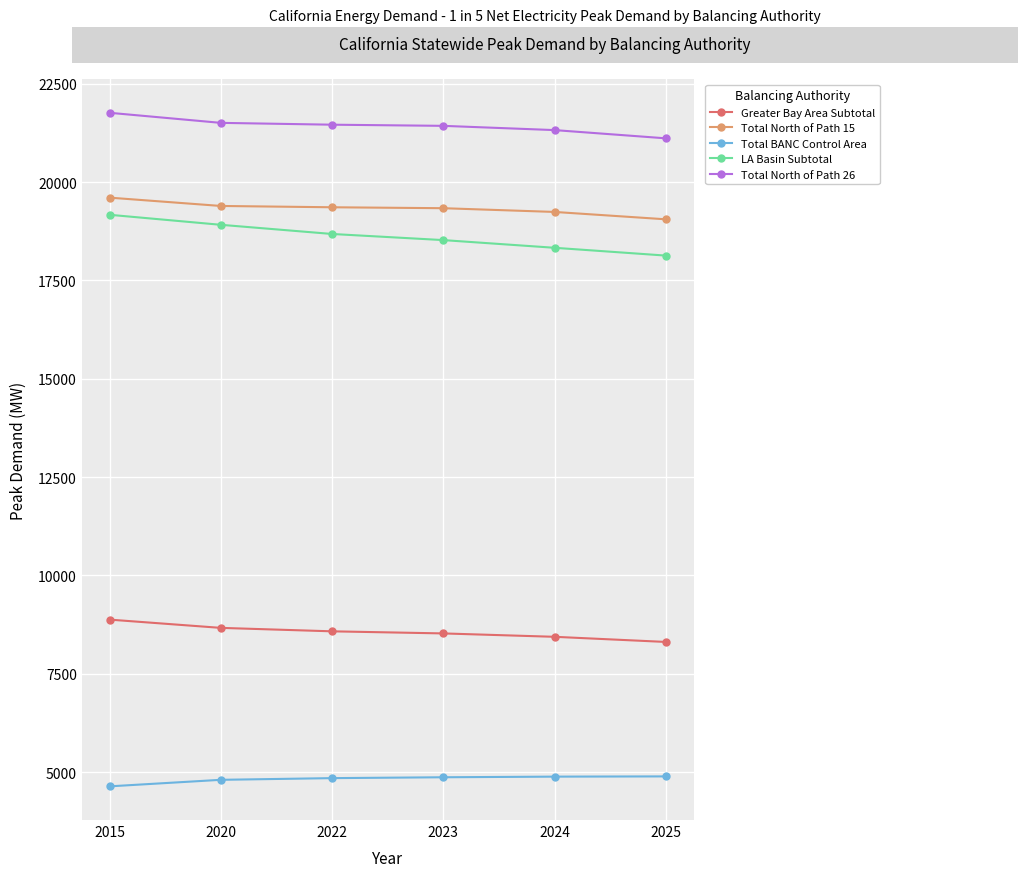

The value of Total North of Path 26 at 2025 is 9771.7. True or false?

False